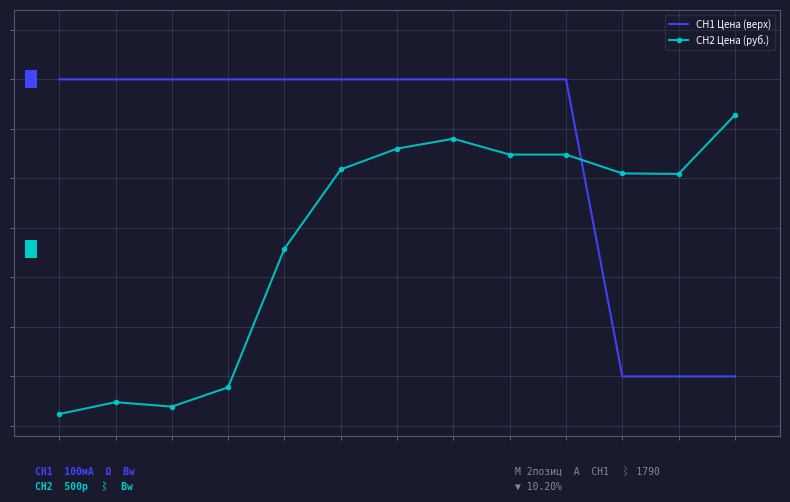

What is the value of the CH2 Цена (руб.) point at the 1st from the left?

120